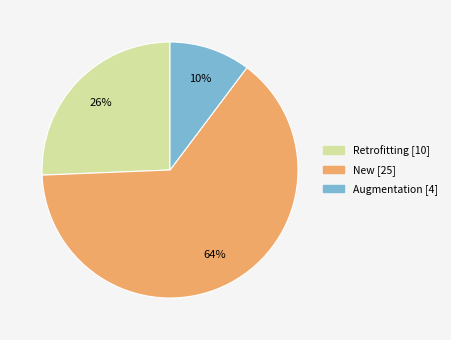

What percentage is the New slice, to the nearest percent?

64%